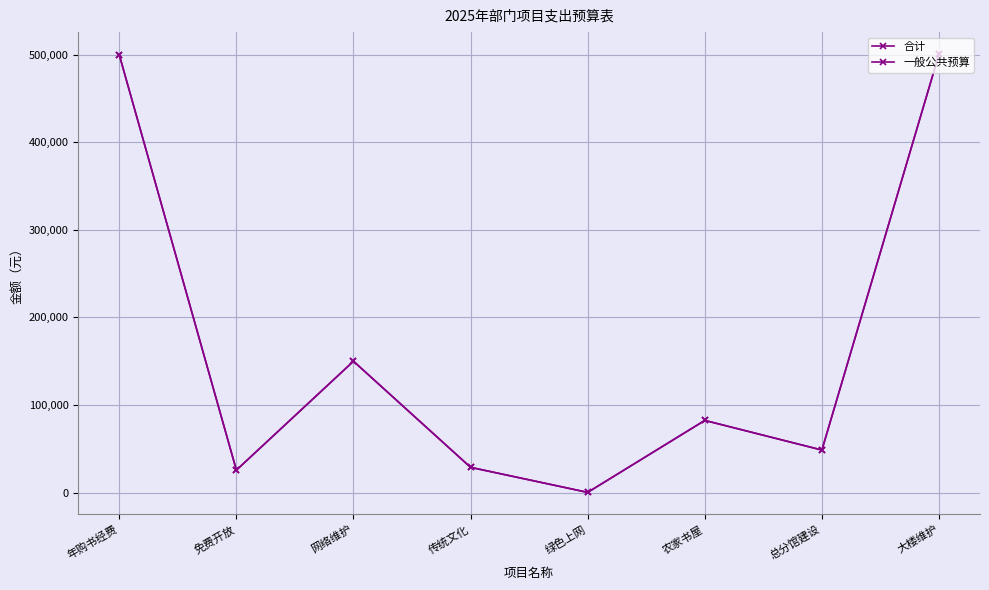

What position from the right is 绿色上网?

4